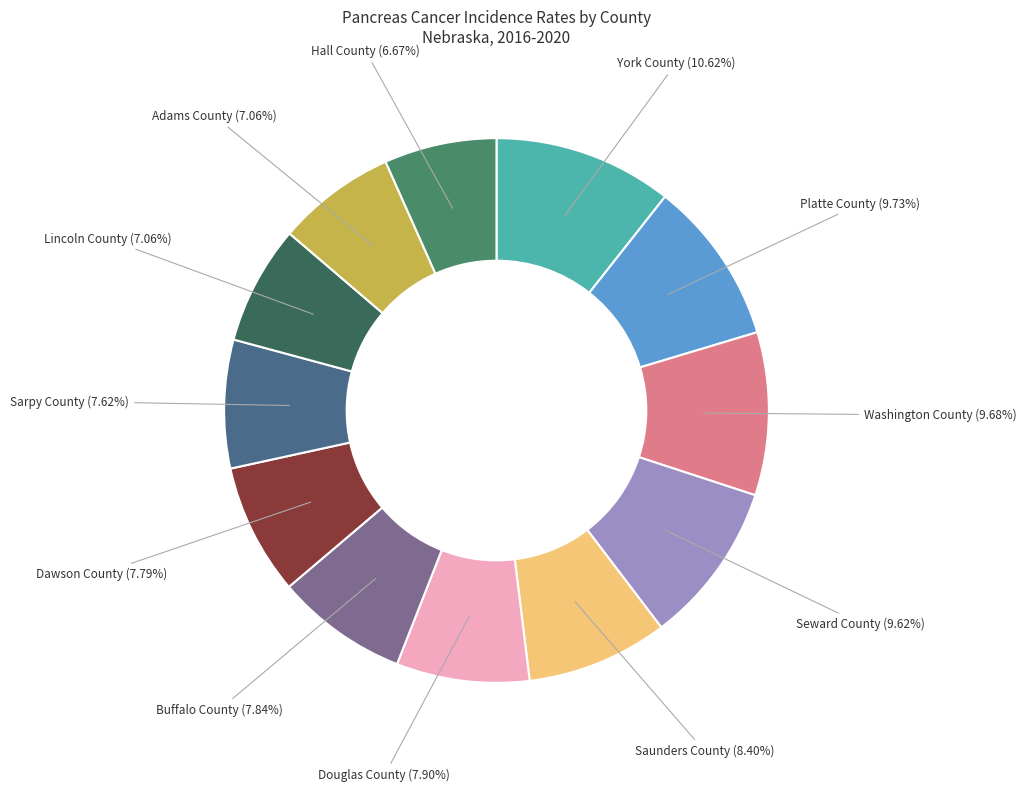

Is there a majority slice in this chart?

No